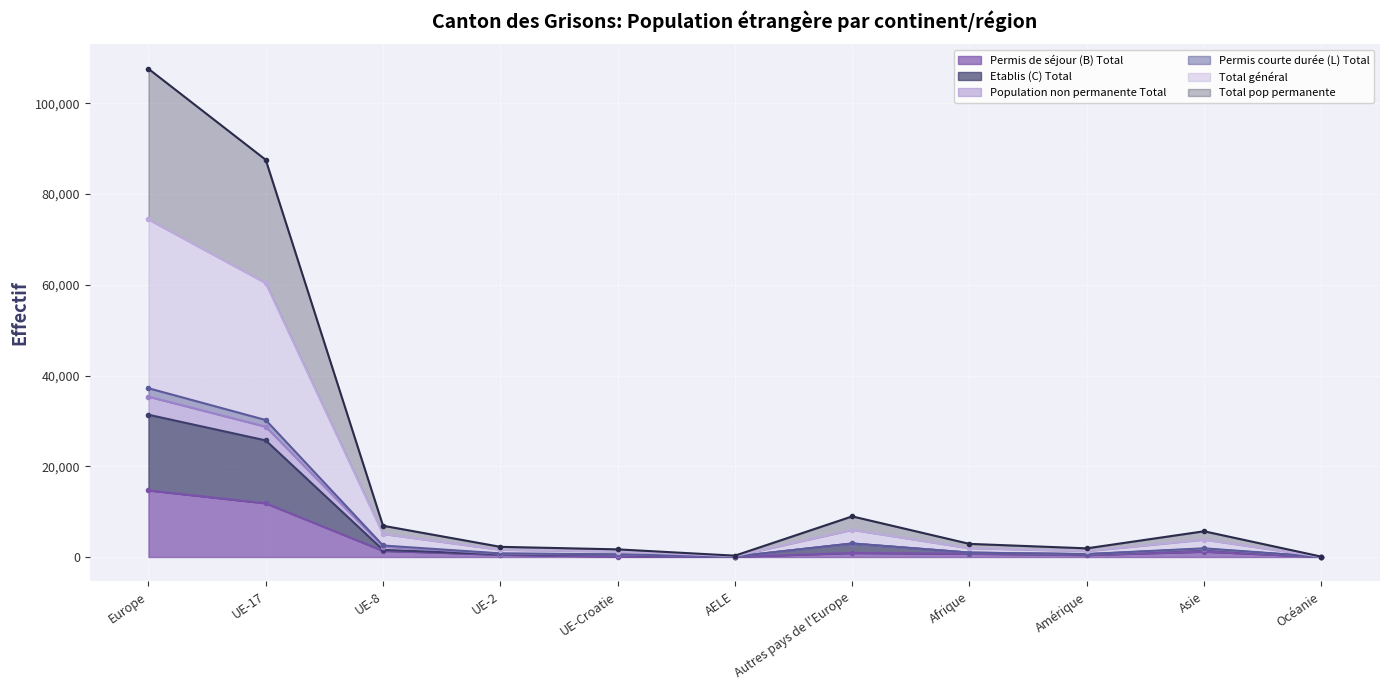

What are all the series names shown in the legend?

Permis de séjour (B) Total, Etablis (C) Total, Population non permanente Total, Permis courte durée (L) Total, Total général, Total pop permanente